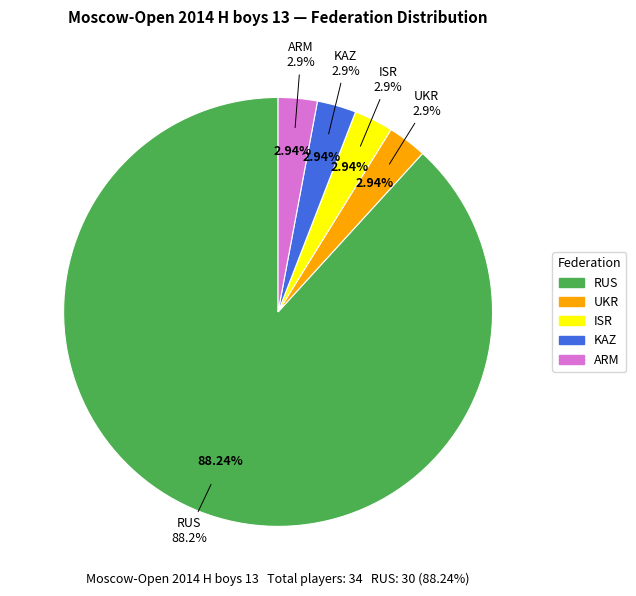

To the nearest percent, what is the average slice percentage?

20%